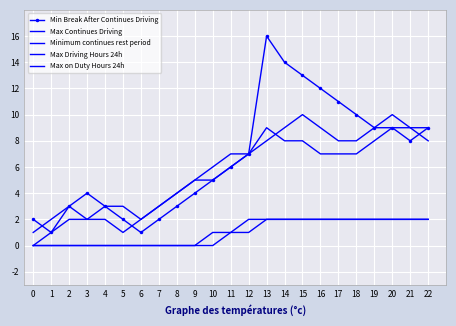

At which category does Minimum continues rest period reach its first local valley?

6